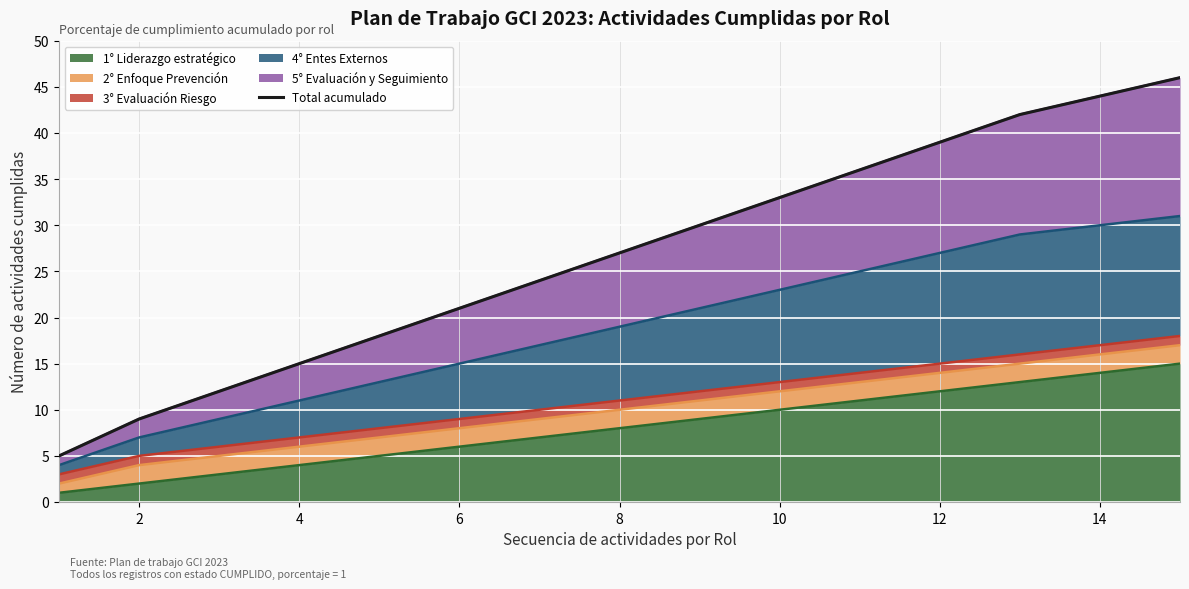

What is the maximum value shown in the chart?

46